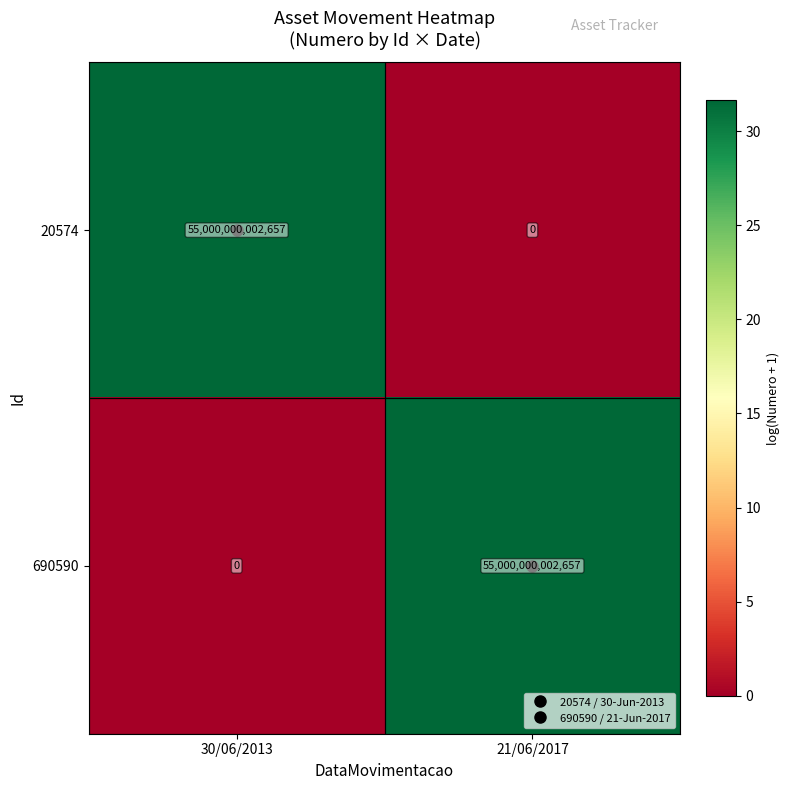

What is the difference between the maximum and minimum values in the 20574 series?

55000000002657